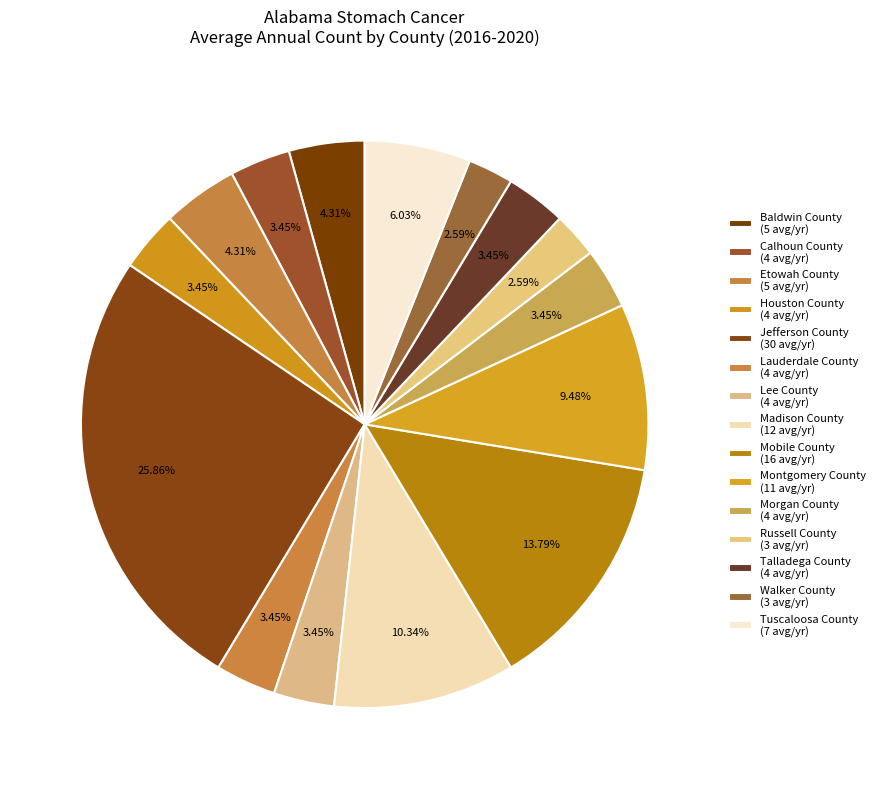

To the nearest percent, what is the difference between the Etowah County and Lauderdale County slice percentages?

1%